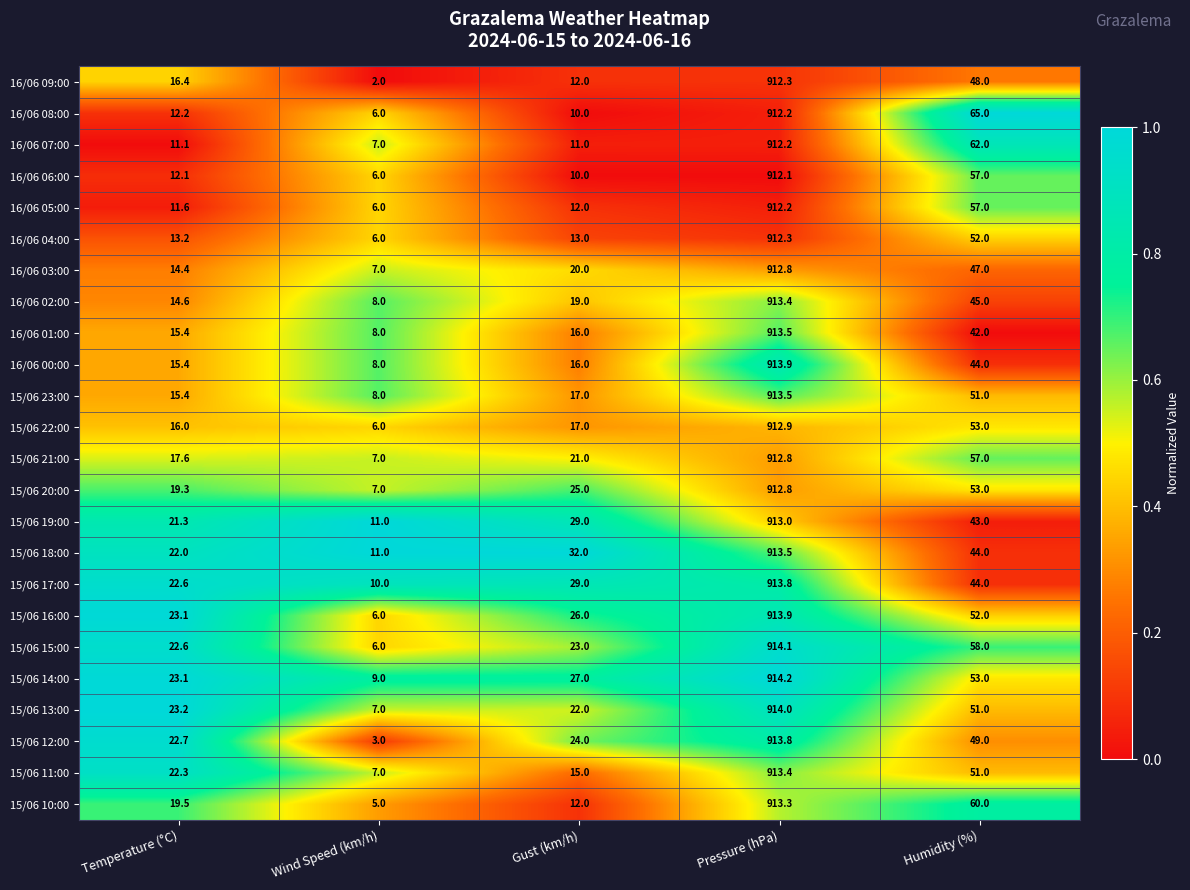

What is the sum of the 16/06 09:00 values at Humidity (%) and Temperature (°C)?

64.4